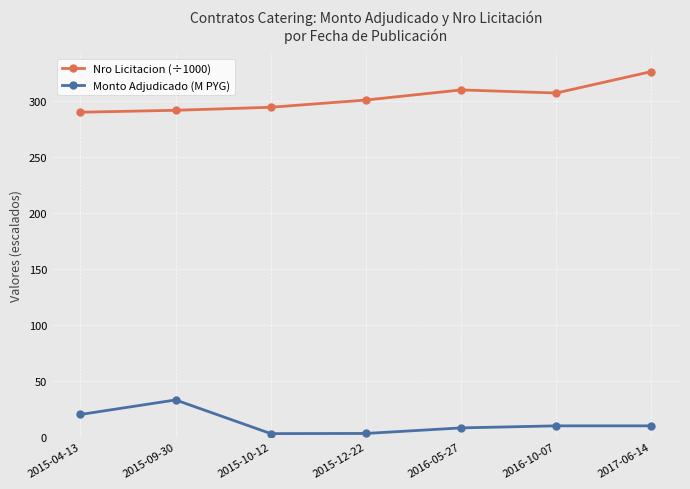

Which label corresponds to the largest value in the chart?

2017-06-14